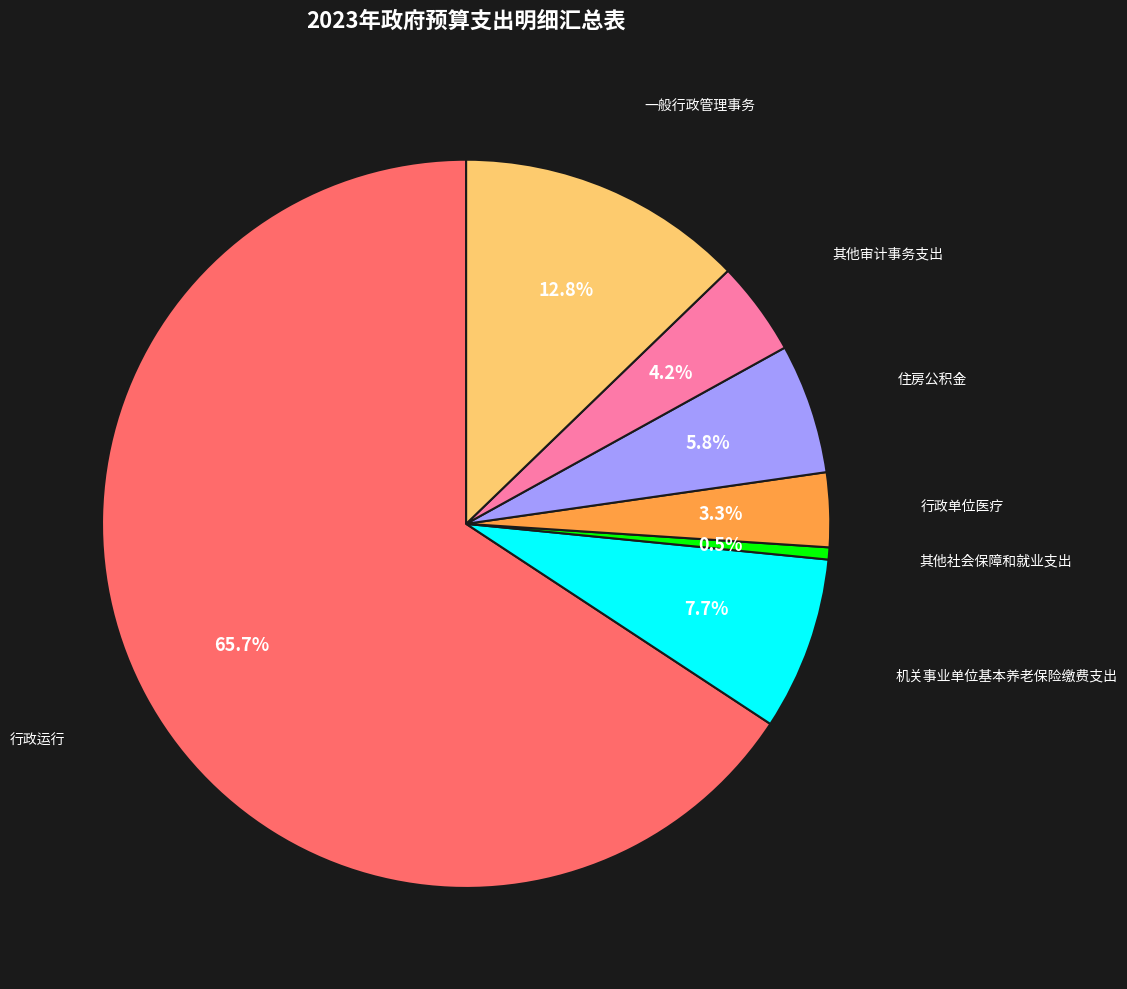

To the nearest percent, what is the difference between the 其他审计事务支出 and 机关事业单位基本养老保险缴费支出 slice percentages?

4%